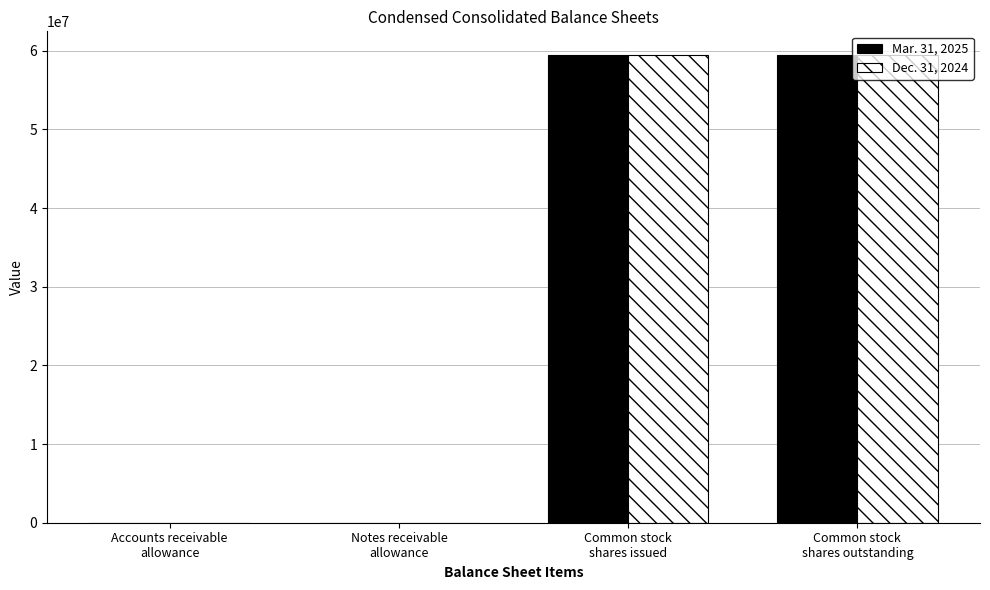

What is the greatest value displayed?

59487477